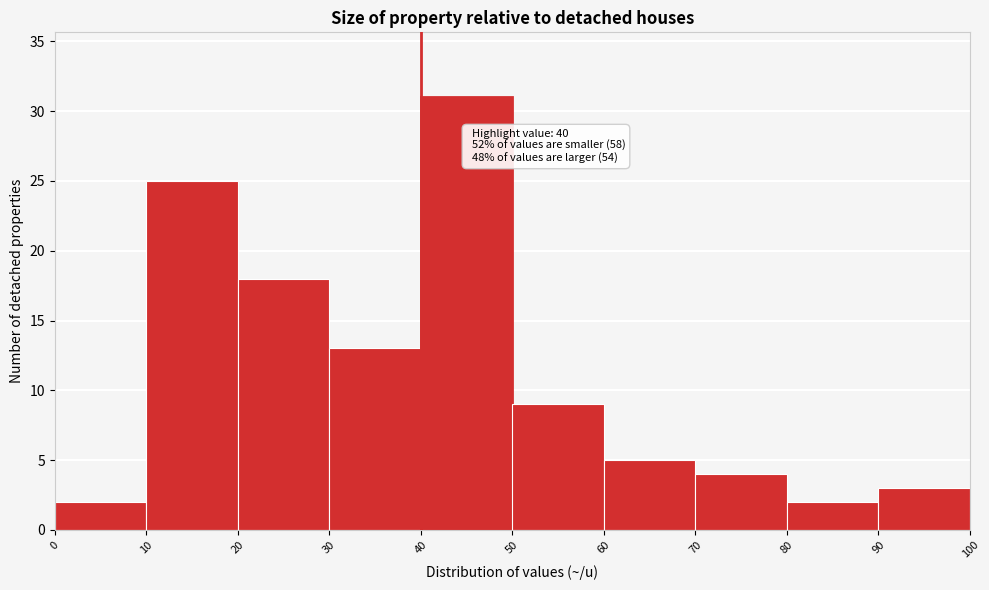

Which range on the x-axis has the tallest bar?

40 to 50